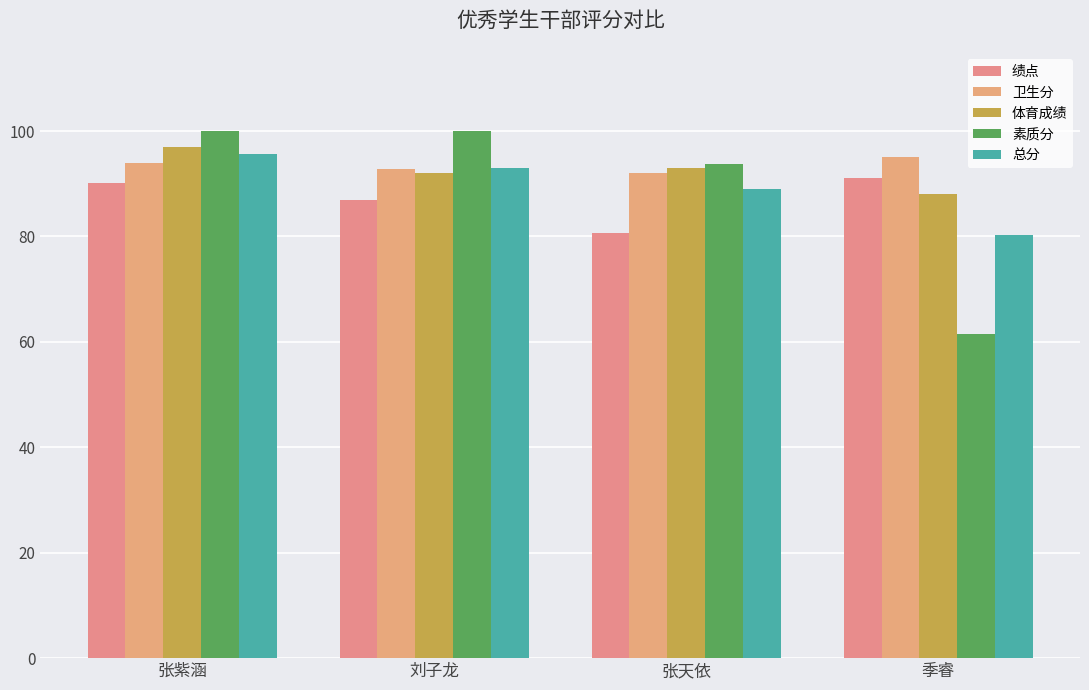

Between 张紫涵 and 季睿, which series saw the biggest shift?

素质分